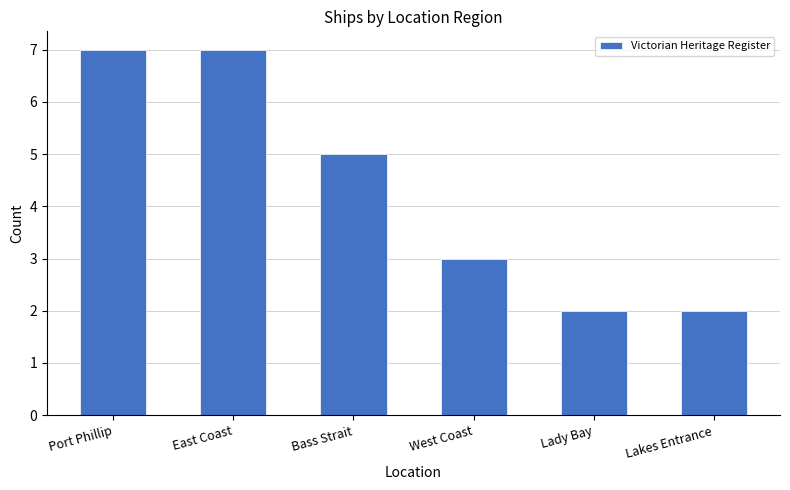

What is the label of the 1st bar from the left?

Port Phillip